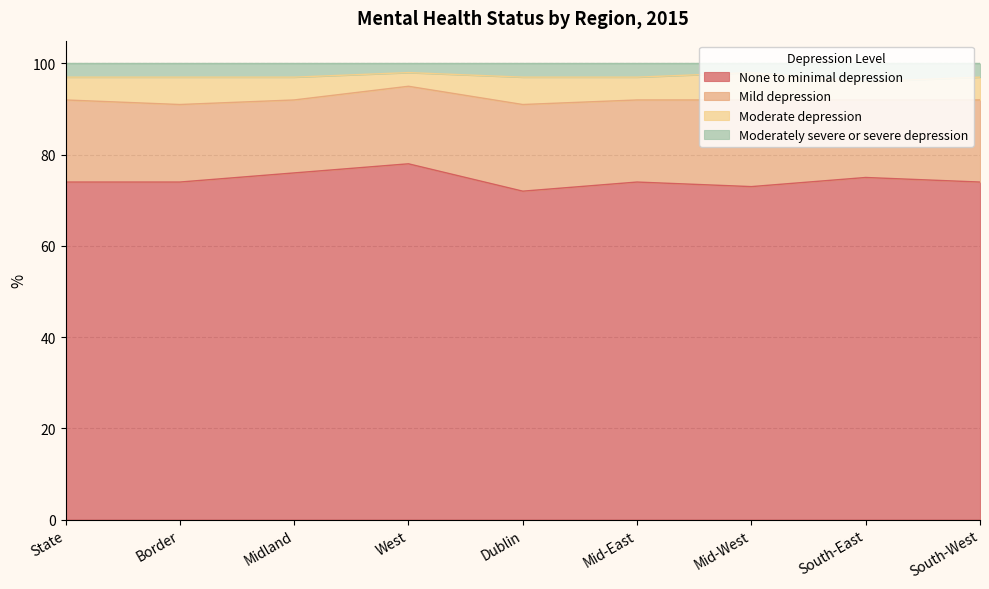

Does the chart have visible grid lines?

Yes